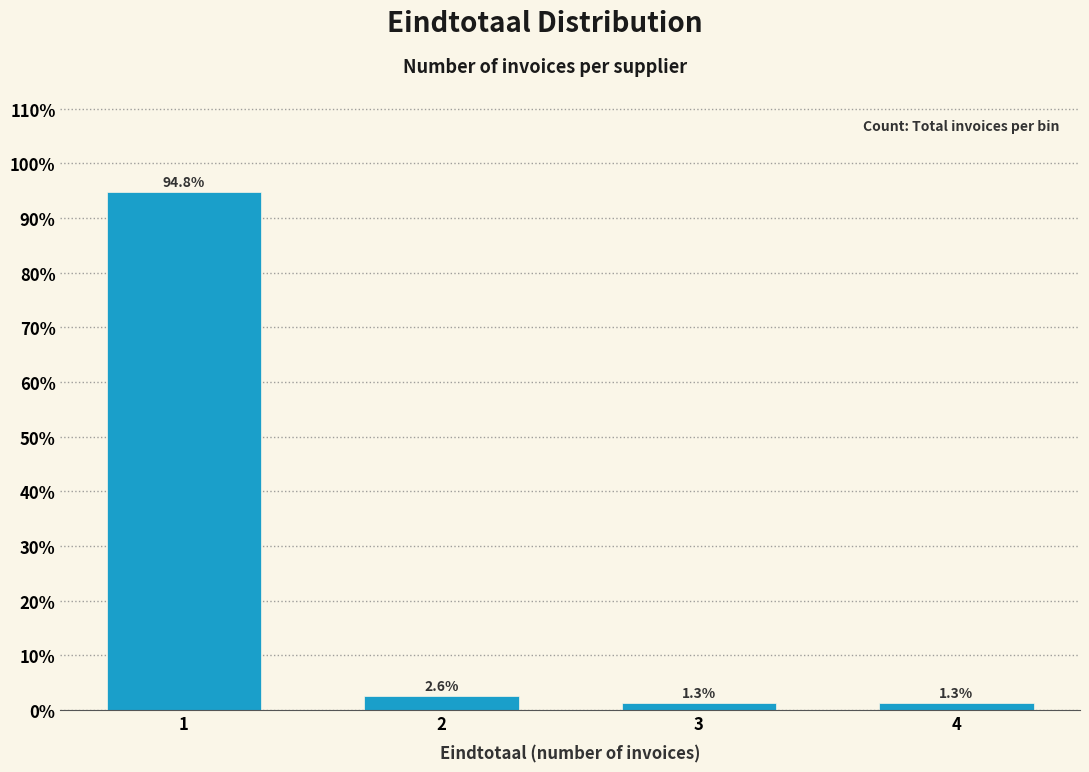

Reading left to right, list all the values displayed in this chart.

94.8	2.6	1.3	1.3